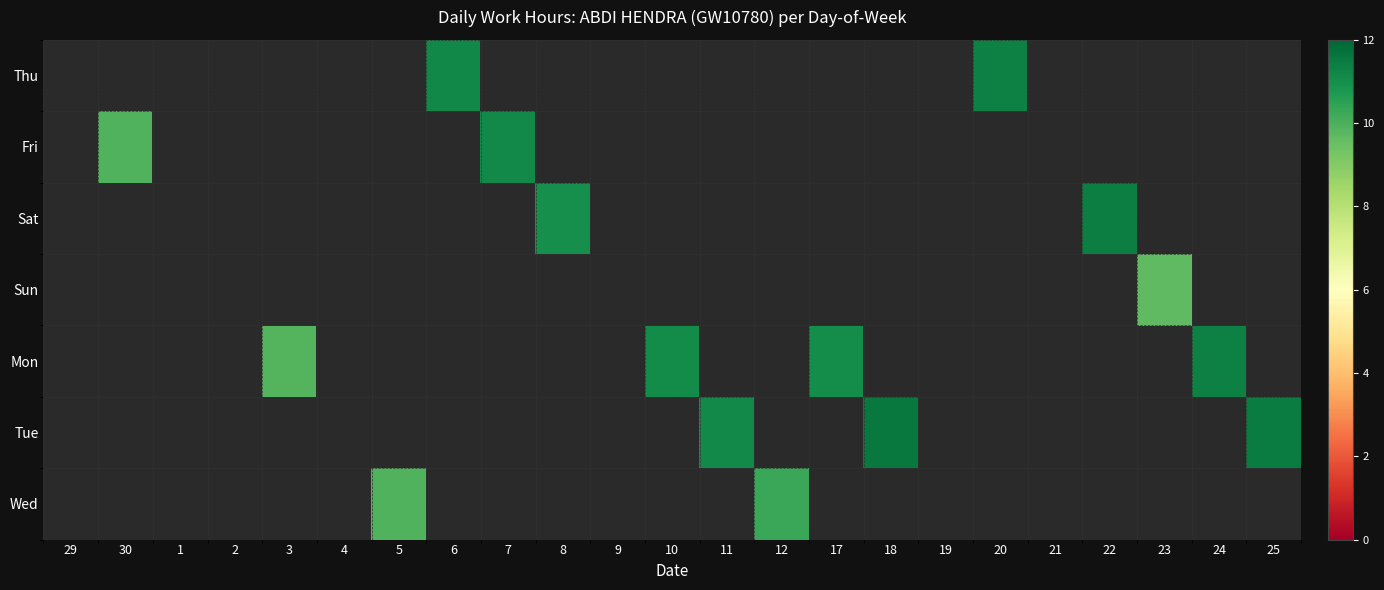

Is the value of Wed at 12 greater than the value of Mon at 9?

No